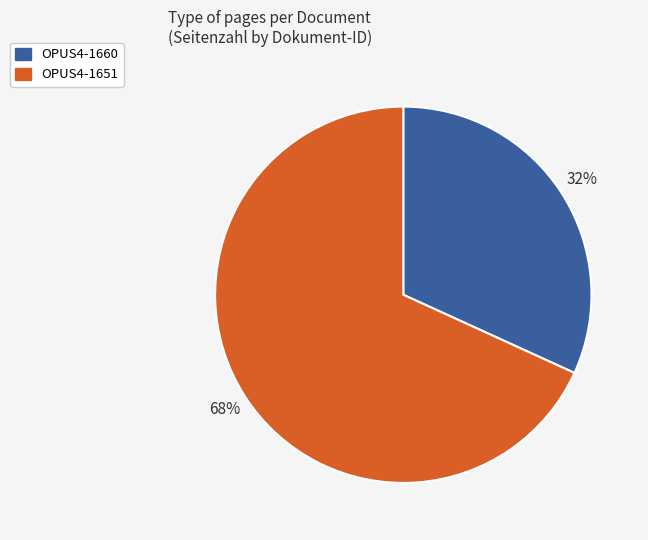

Is it true that OPUS4-1651 is 76% of the pie?

False